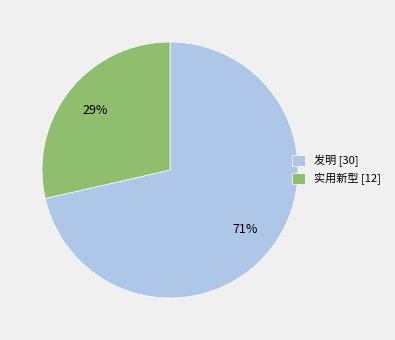

To the nearest percent, what is the average slice percentage?

50%